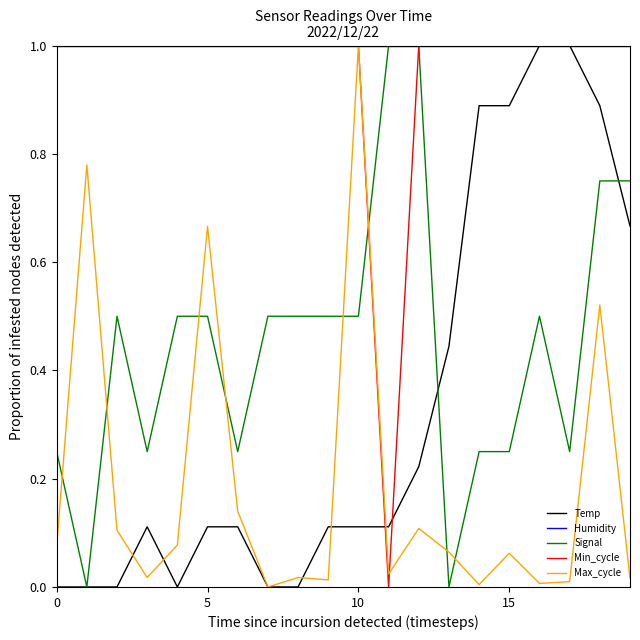

Which series has the largest total across all categories?

Humidity